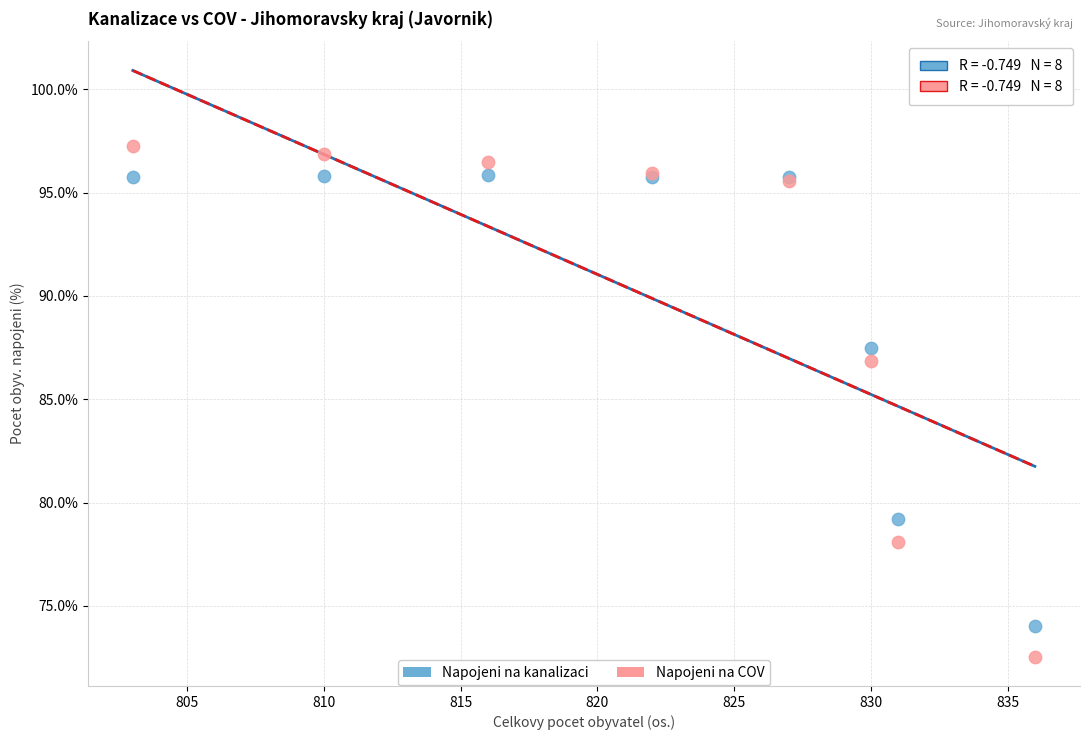

In the Napojeni na kanalizaci series, what Y value is closest to 84?

87.5